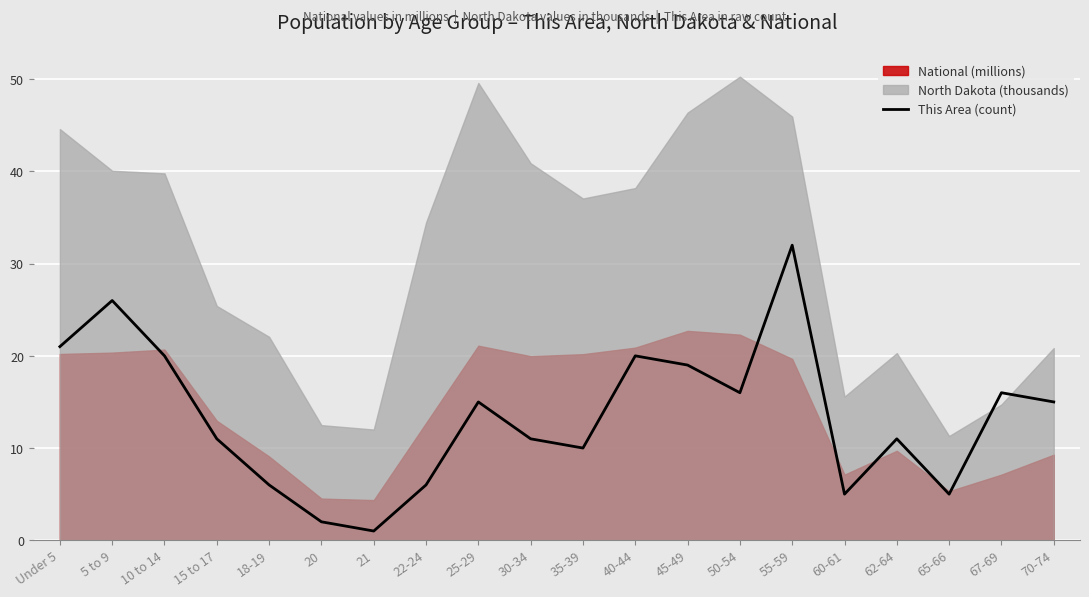

What is the average value?

13